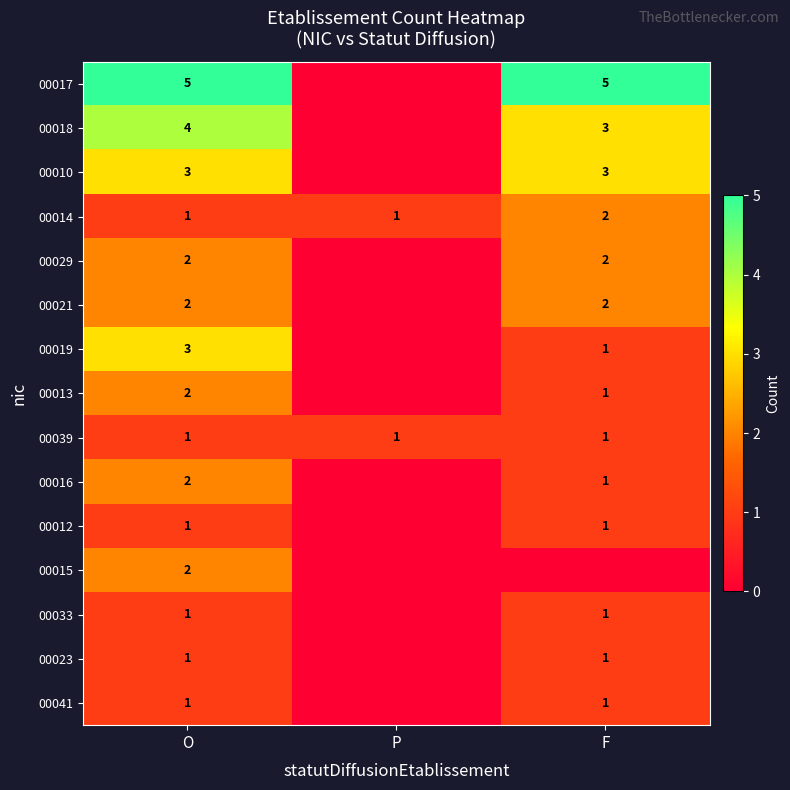

At which category is the sum across all series the highest?

O